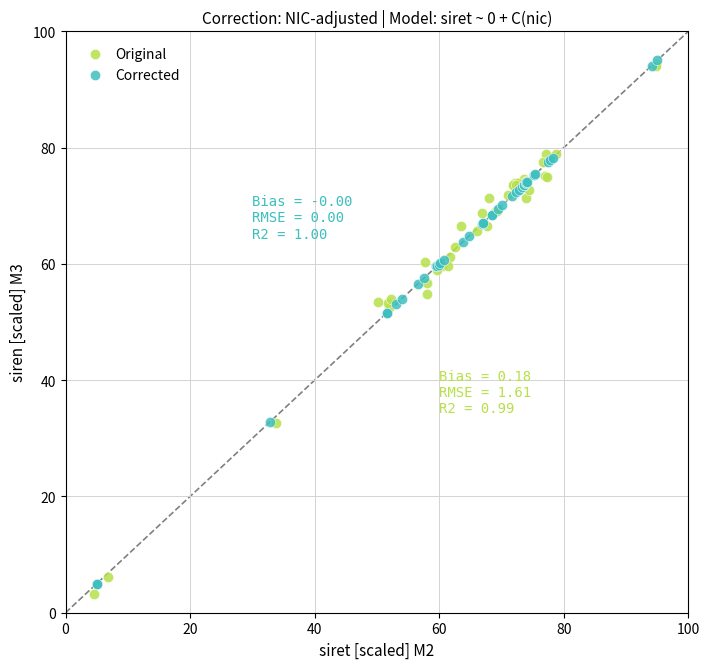

Which series has the widest spread of Y values?

Original